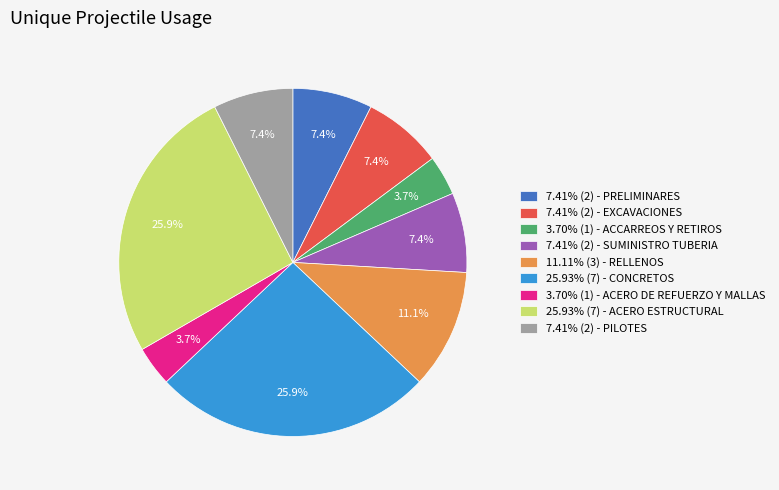

What is the ratio of the value at 11.11% (3) - RELLENOS to the value at 3.70% (1) - ACCARREOS Y RETIROS?

3.0